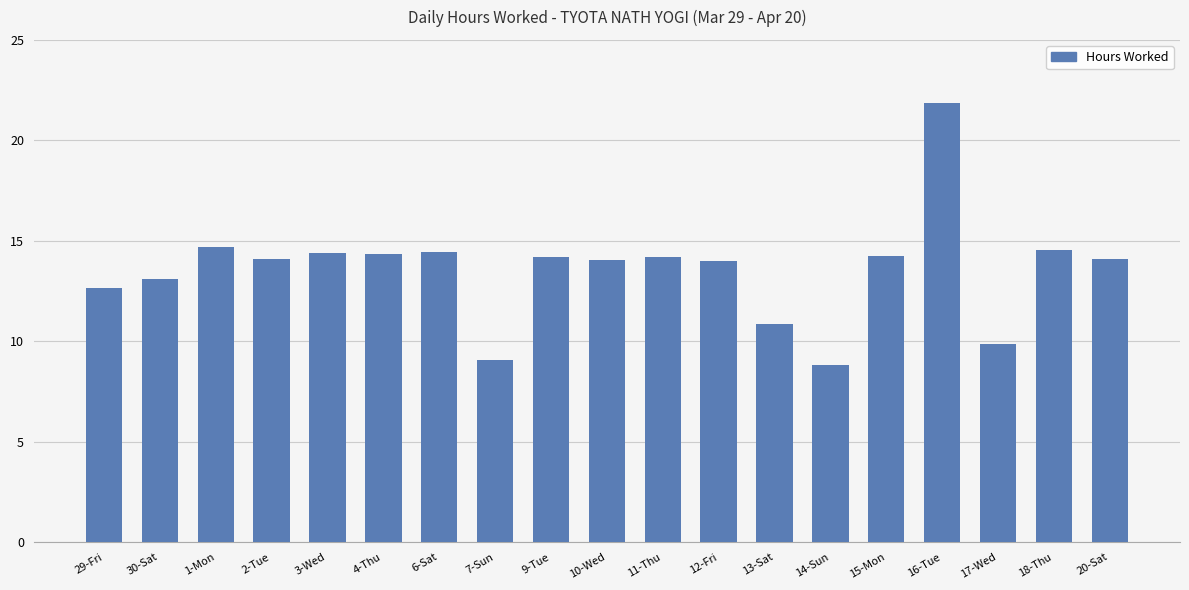

Read the value at 29-Fri.

12.7